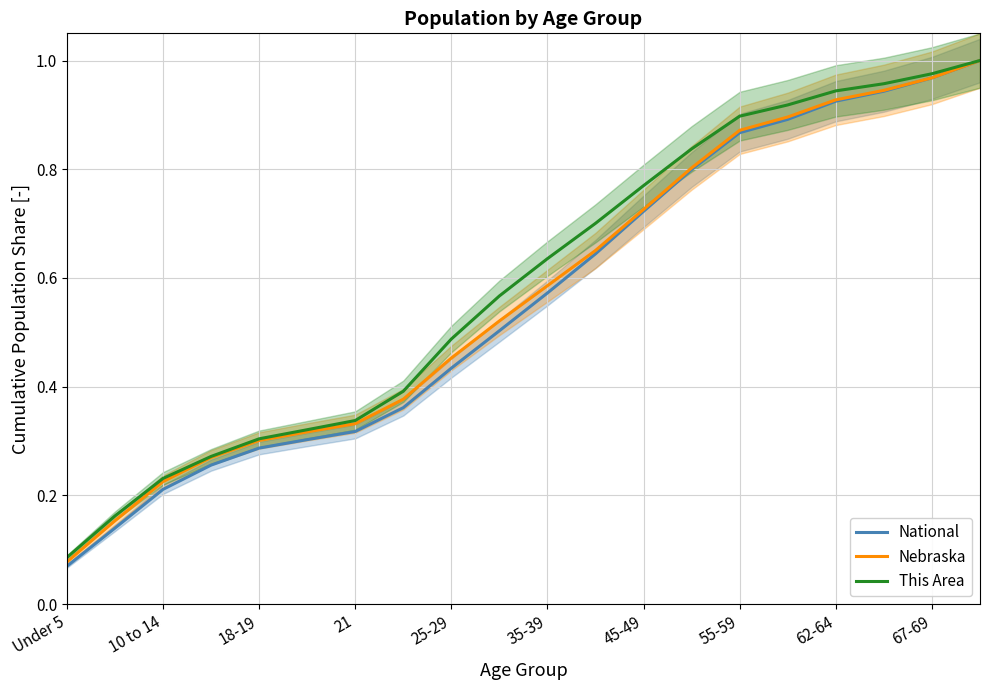

At which label is This Area closest to 0?

Under 5